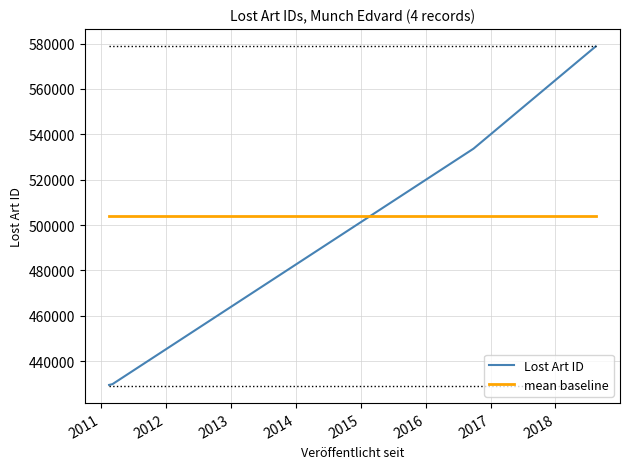

What is the lowest value of the Lost Art ID series?

429512.0